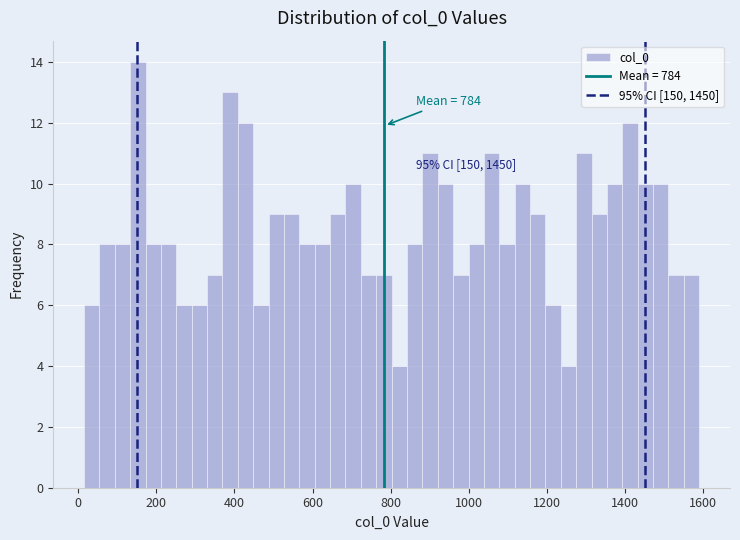

Around what value on the x-axis is the tallest bar? Give the approximate position of its centre, as read against the axis.

160